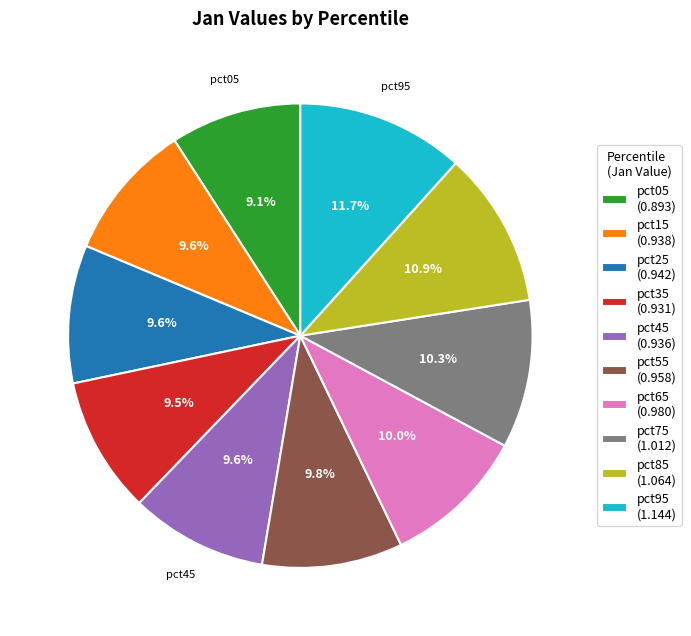

Does pct65 (0.980) represent more than half of the total?

No